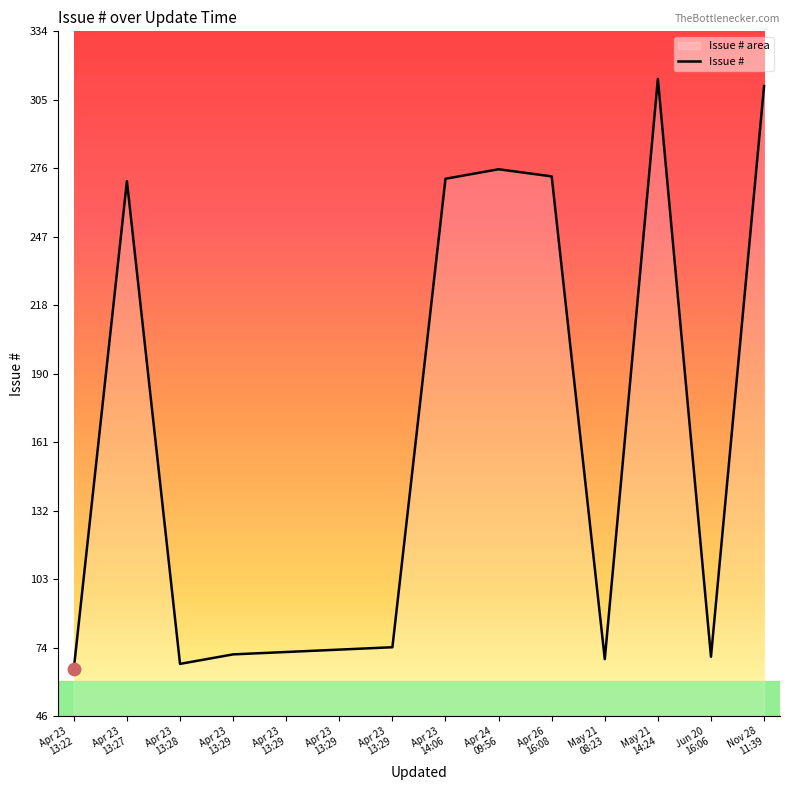

Between 2012-04-23 13:29 and 2012-04-23 13:28, which is larger?

2012-04-23 13:29